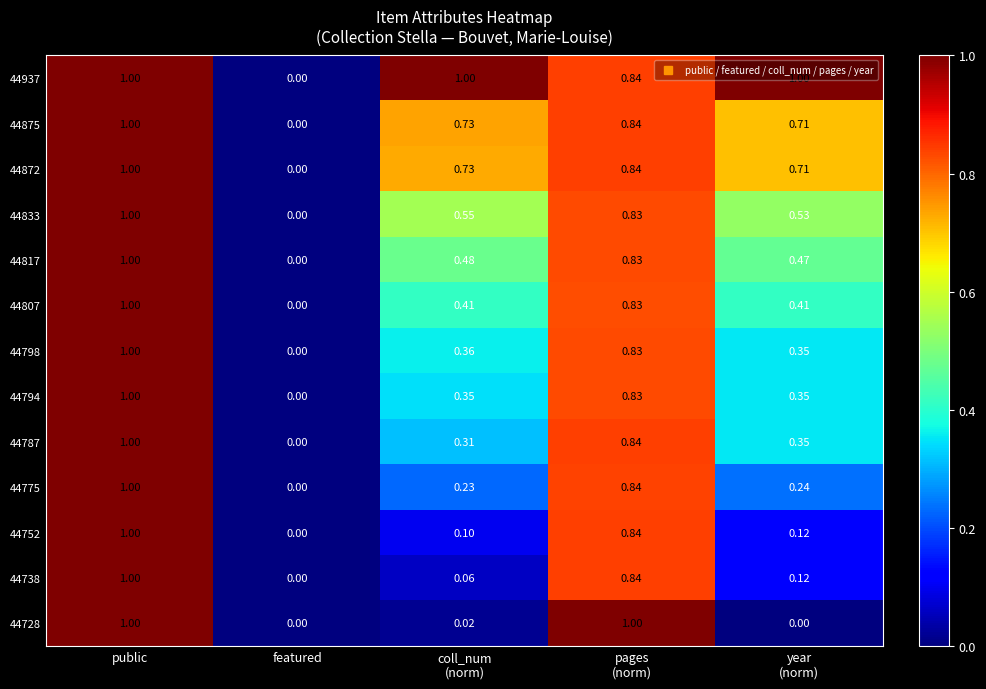

Where is 44794 nearest to the value 0?

featured